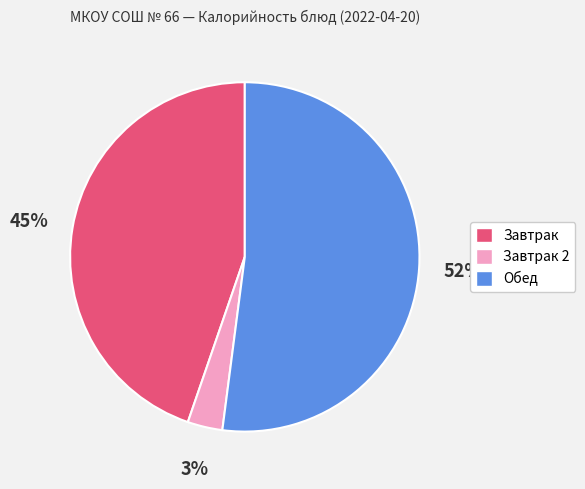

To the nearest percent, what is the average slice percentage?

33%